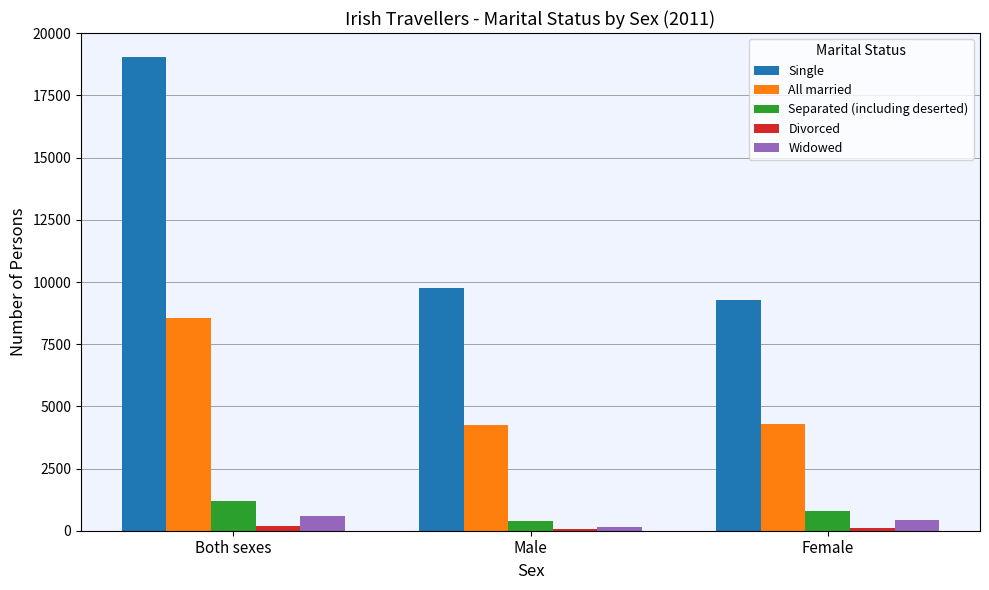

What is the maximum value for All married?

8546